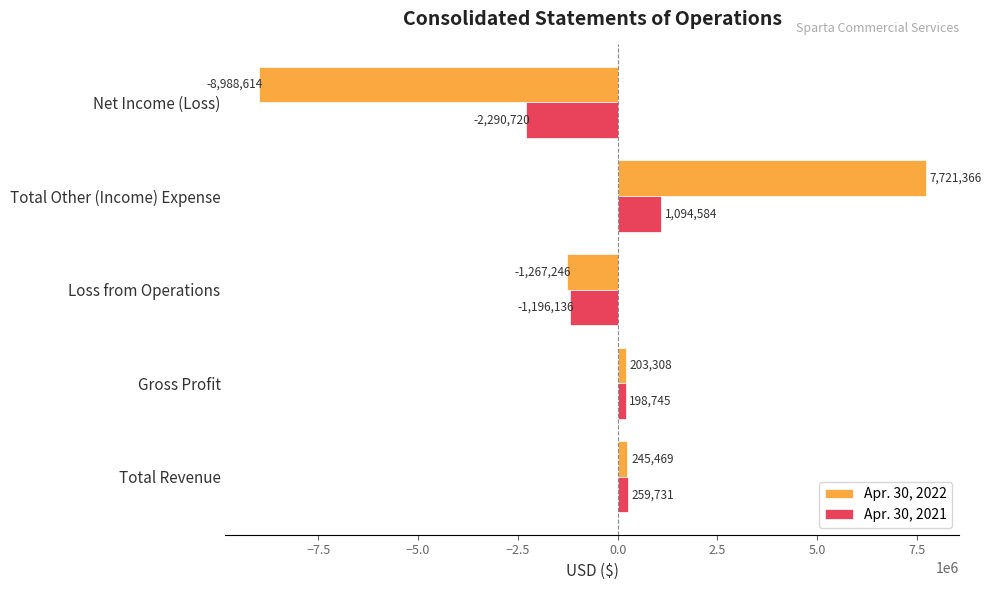

Which series has the largest range (max minus min)?

Apr. 30, 2022